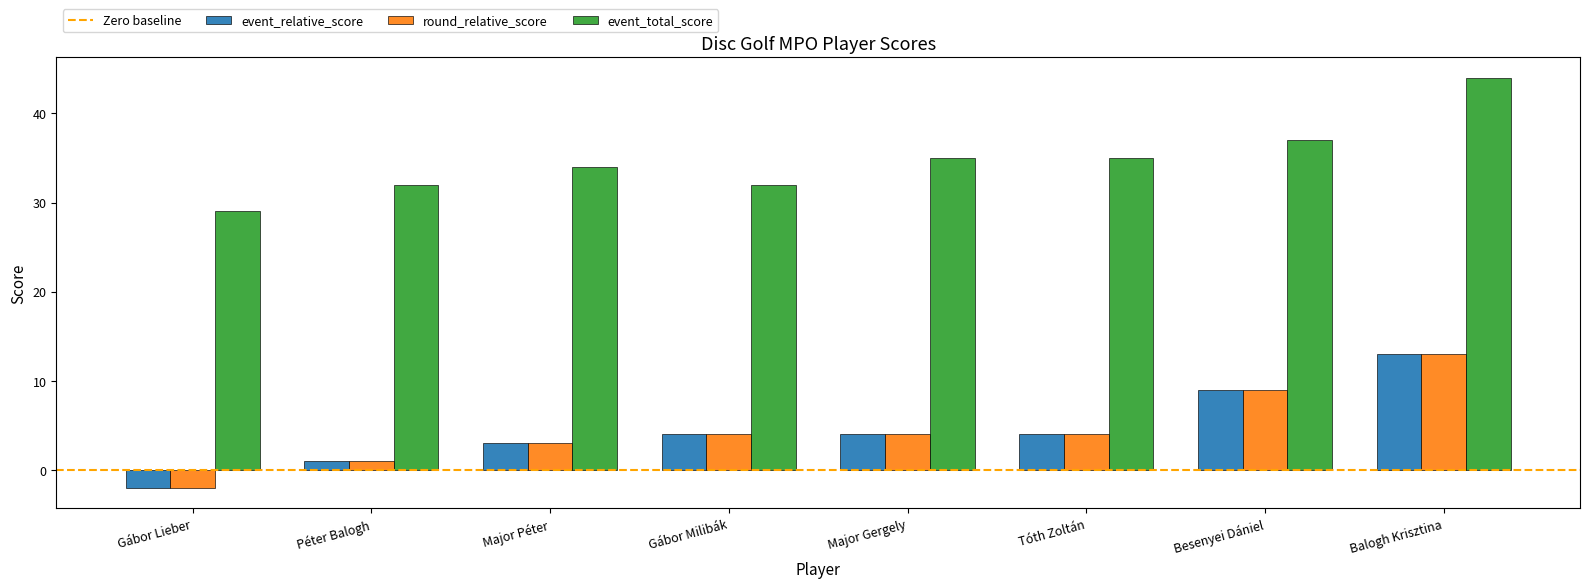

What is the maximum value for event_total_score?

44